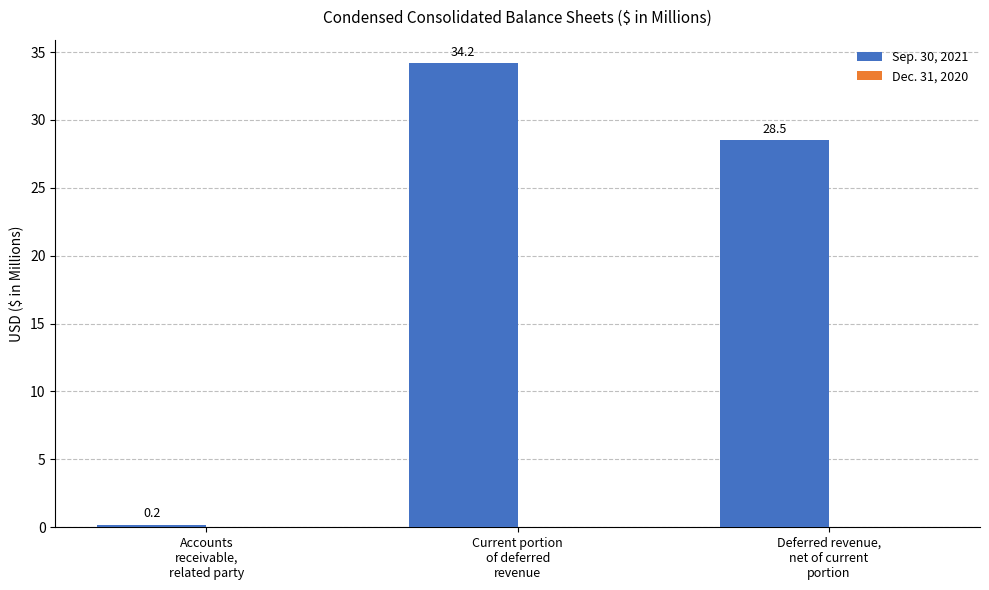

What is the difference between the maximum and minimum values?

34.0